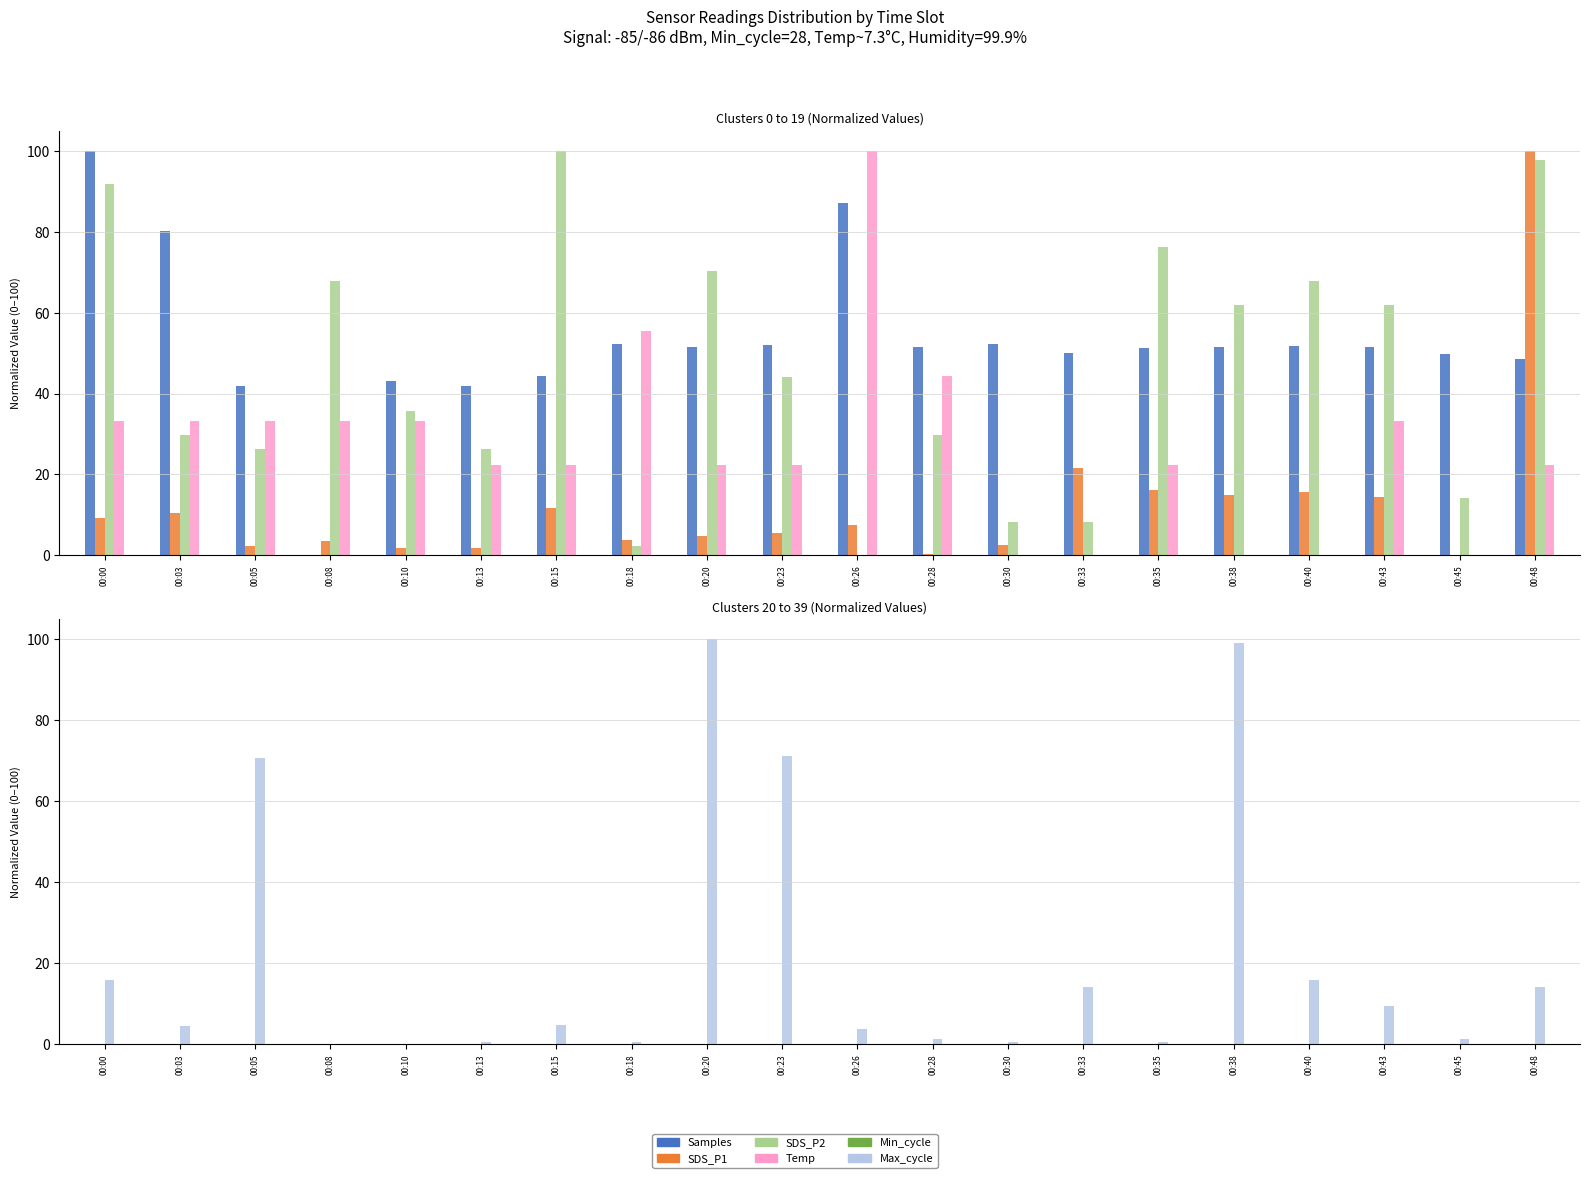

At which label is Temp closest to 50?

00:18